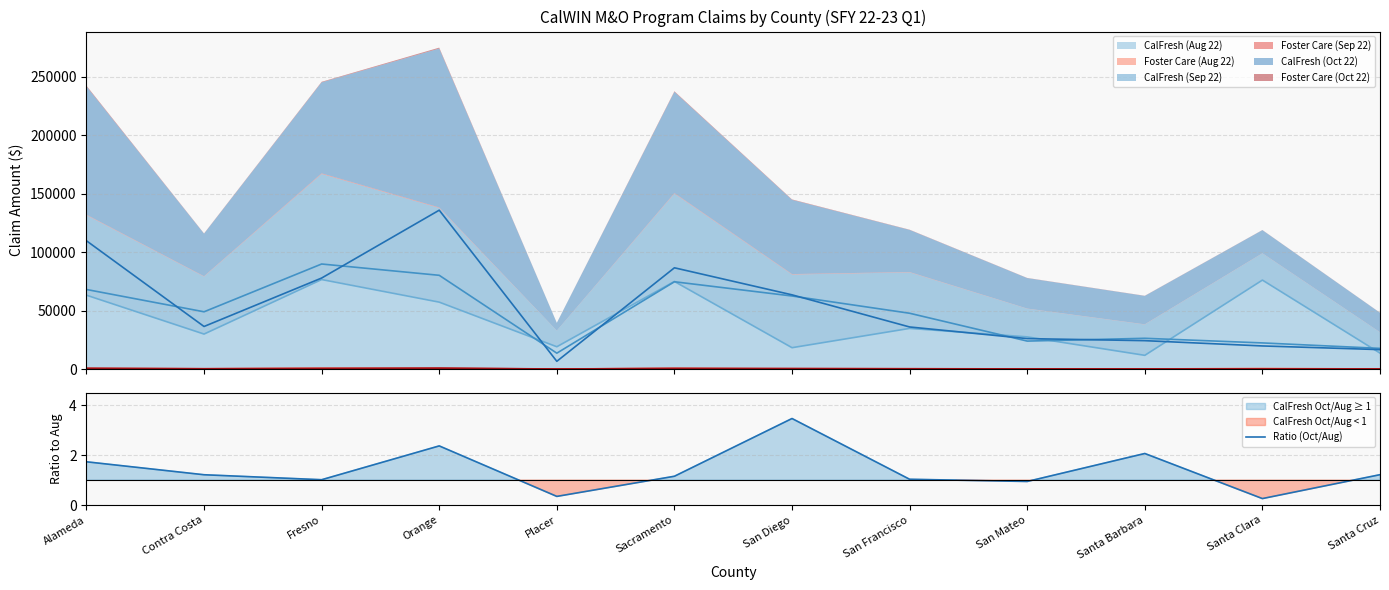

List the labels in order of value, smallest first.

Santa Clara, Placer, San Mateo, Fresno, San Francisco, Sacramento, Contra Costa, Santa Cruz, Alameda, Santa Barbara, Orange, San Diego